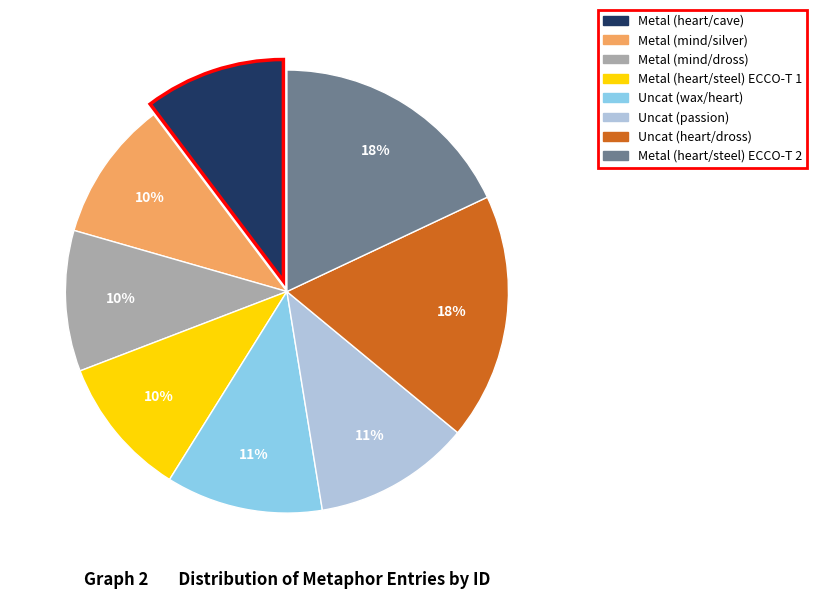

To the nearest percent, what is the difference between the largest and smallest slice percentages?

8%